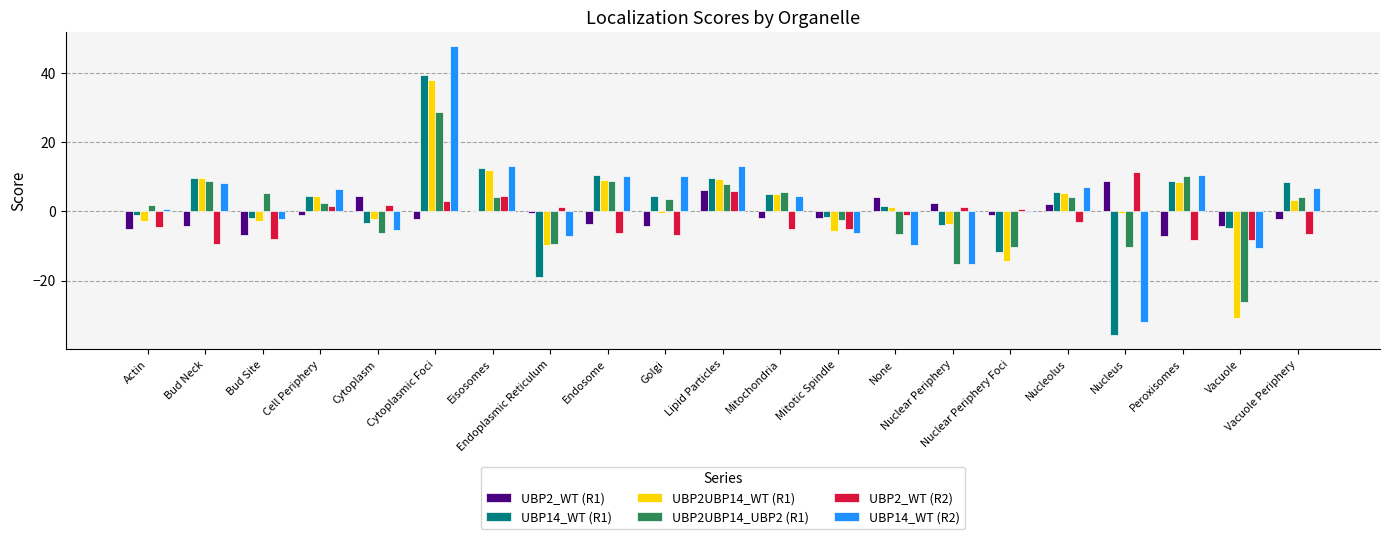

How many distinct data groups are displayed?

6